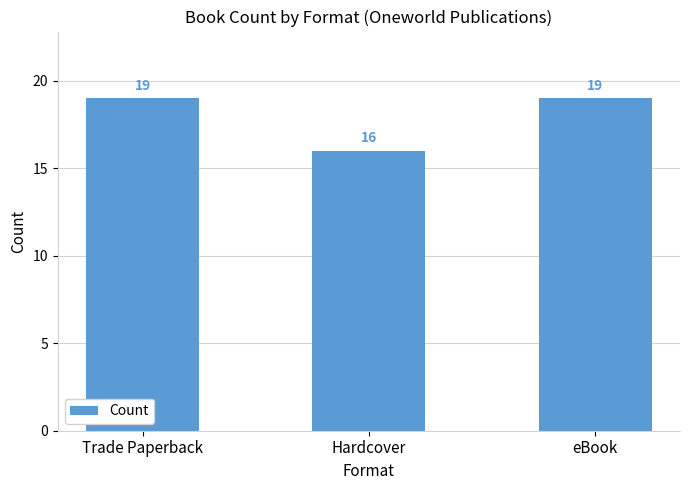

What is the ratio of the value at Trade Paperback to the value at eBook?

1.0